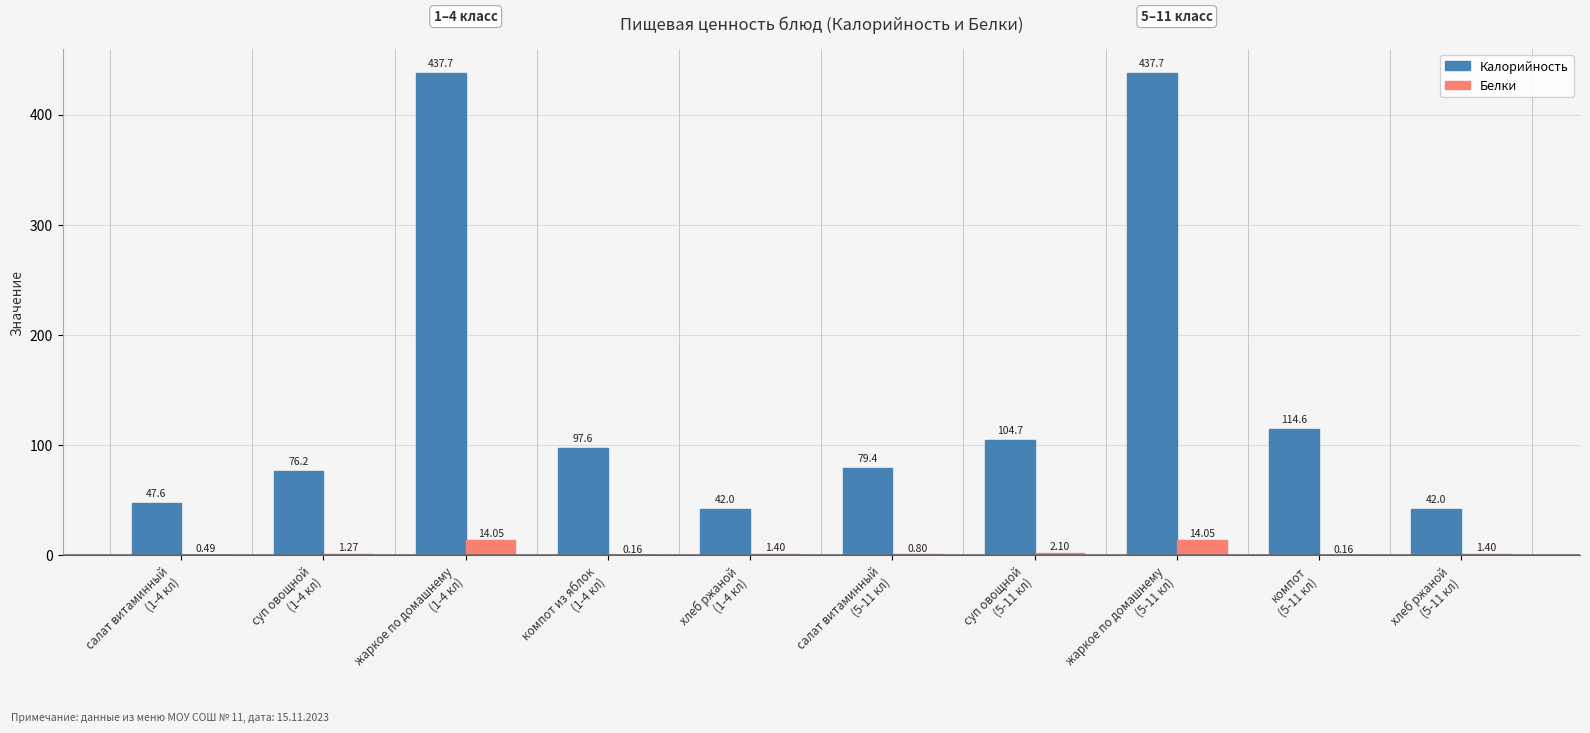

Does the chart contain stacked bars?

No